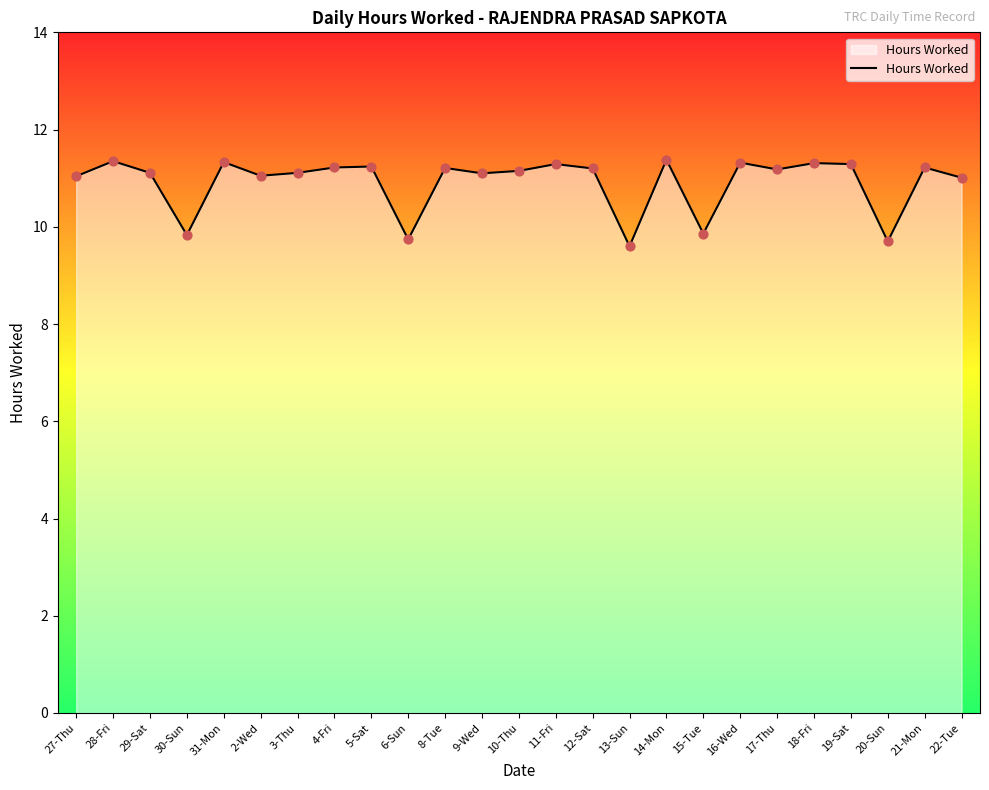

What is the change in value from 13-Sun to 22-Tue?

+1.4